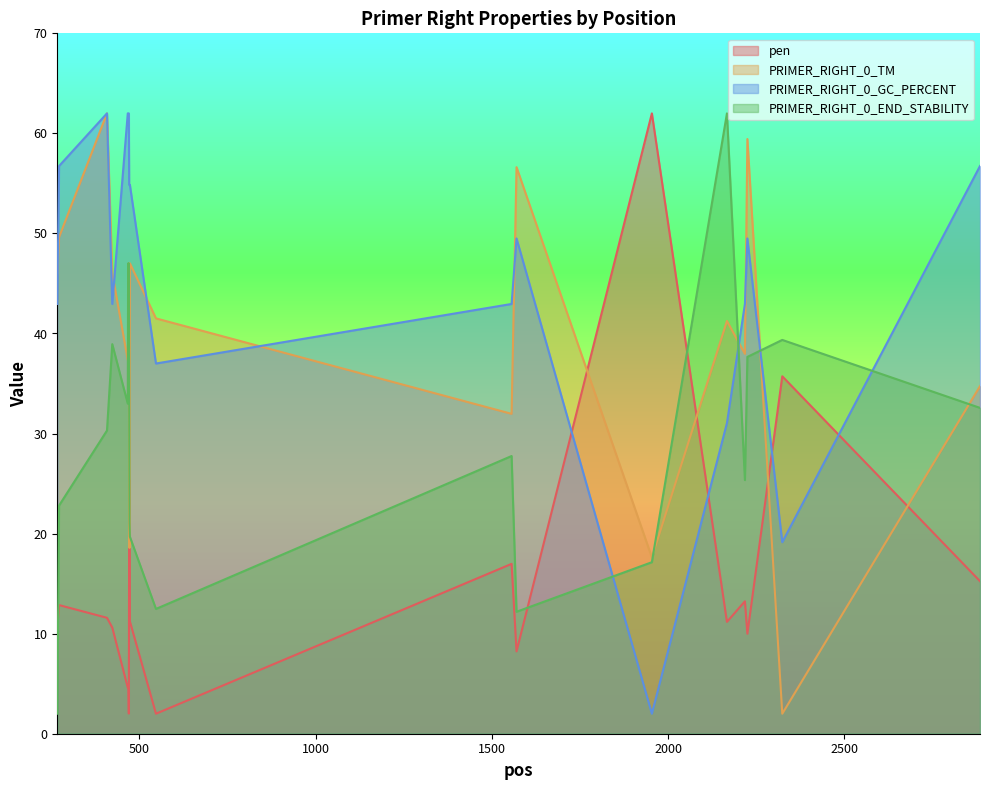

At which category is the sum across all series the highest?

408